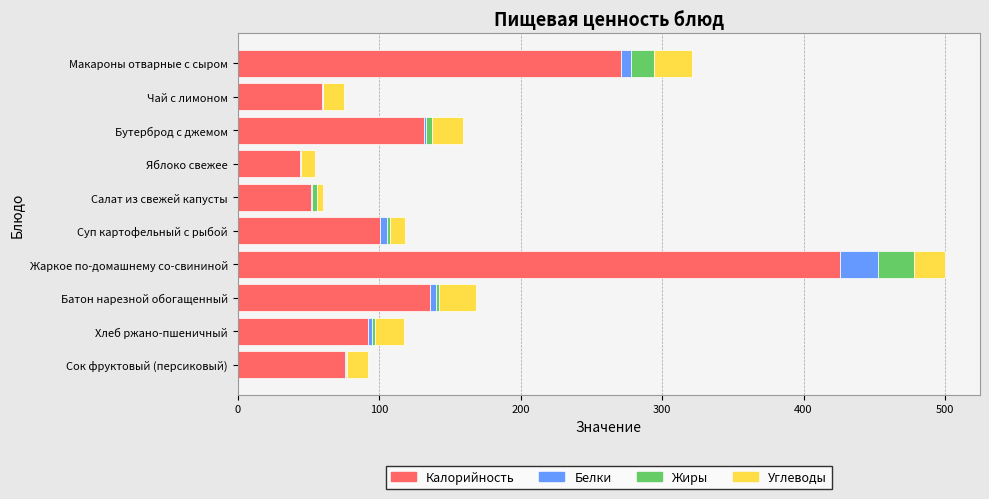

At which category is the sum across all series the highest?

Жаркое по-домашнему со-свининой